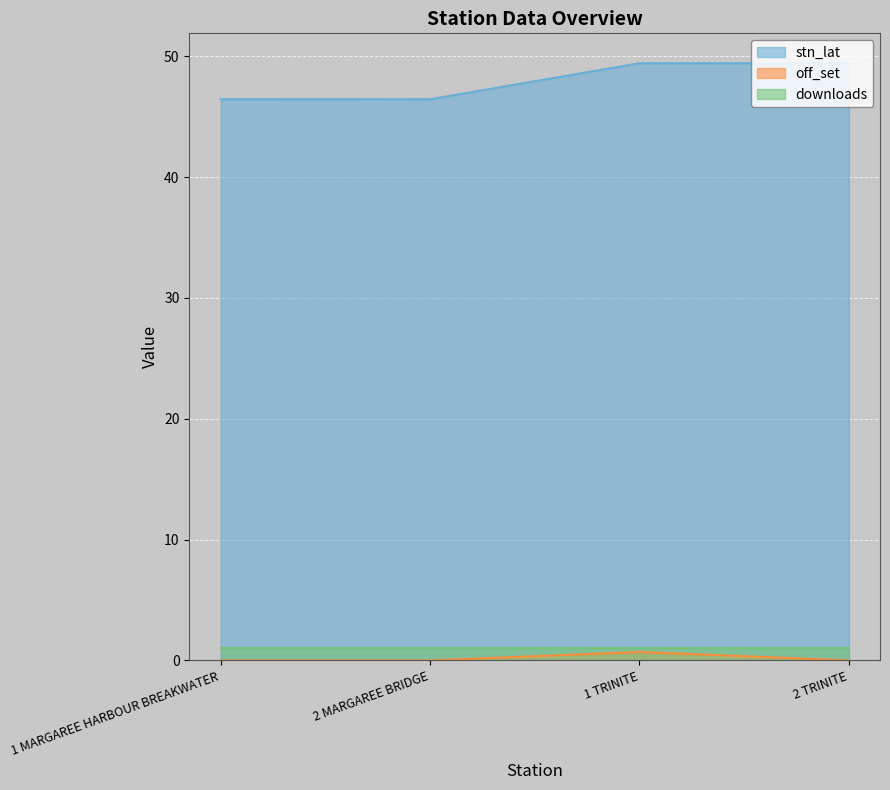

At how many categories does at least one series exceed 24?

4